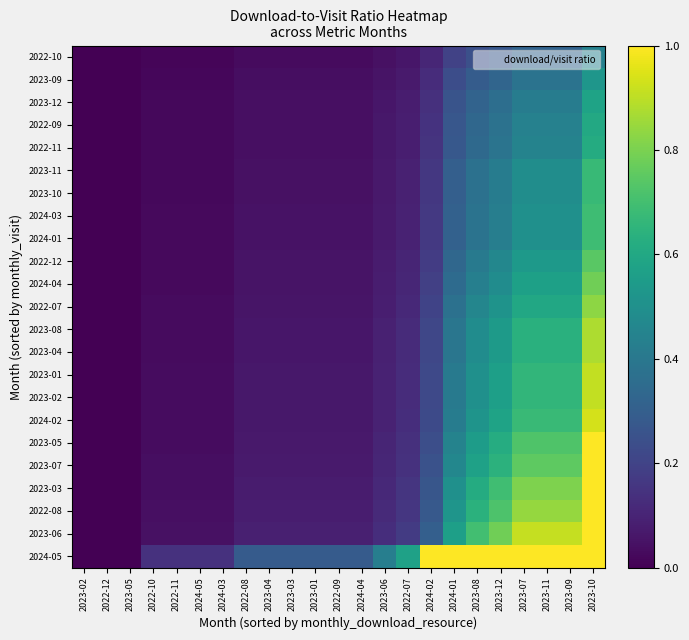

Which has a higher value, 2022-08 or 2024-02?

2024-02